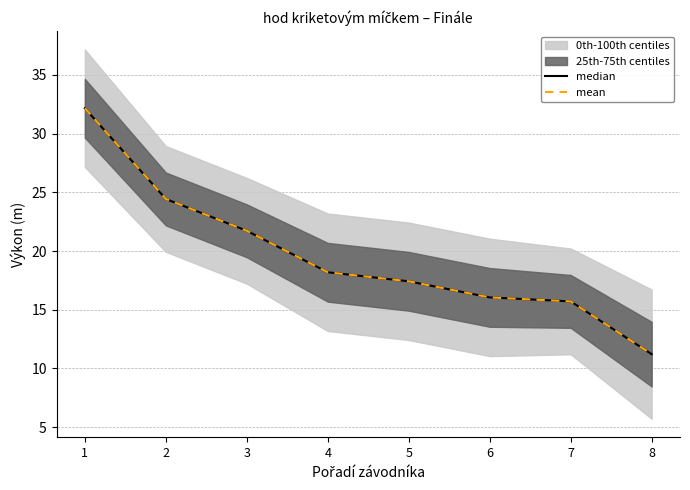

At which label does median first exceed 18?

1